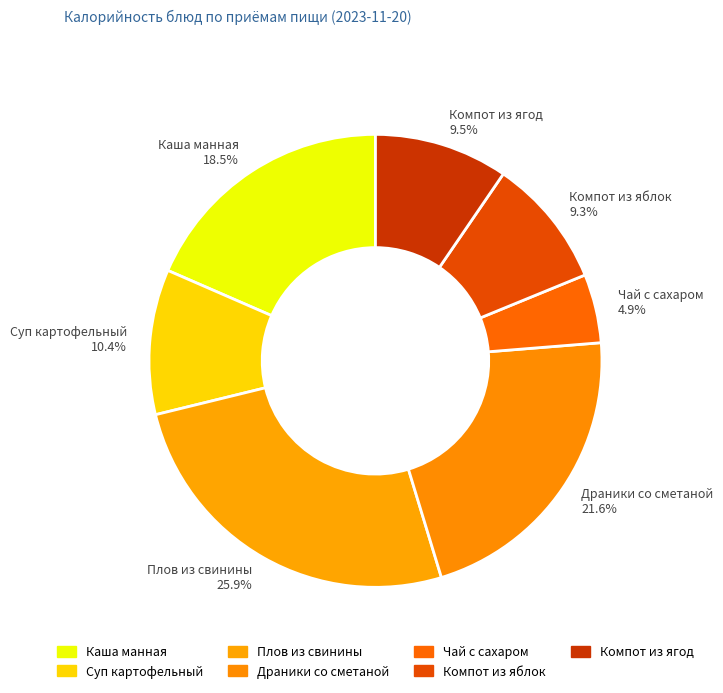

Is there a majority slice in this chart?

No